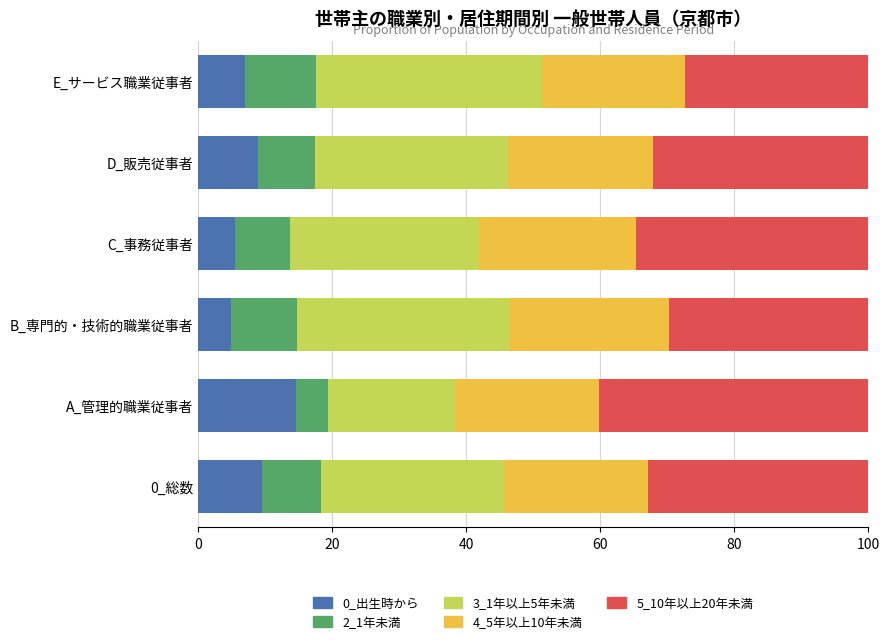

What is the minimum value for 0_出生時から?

4.8